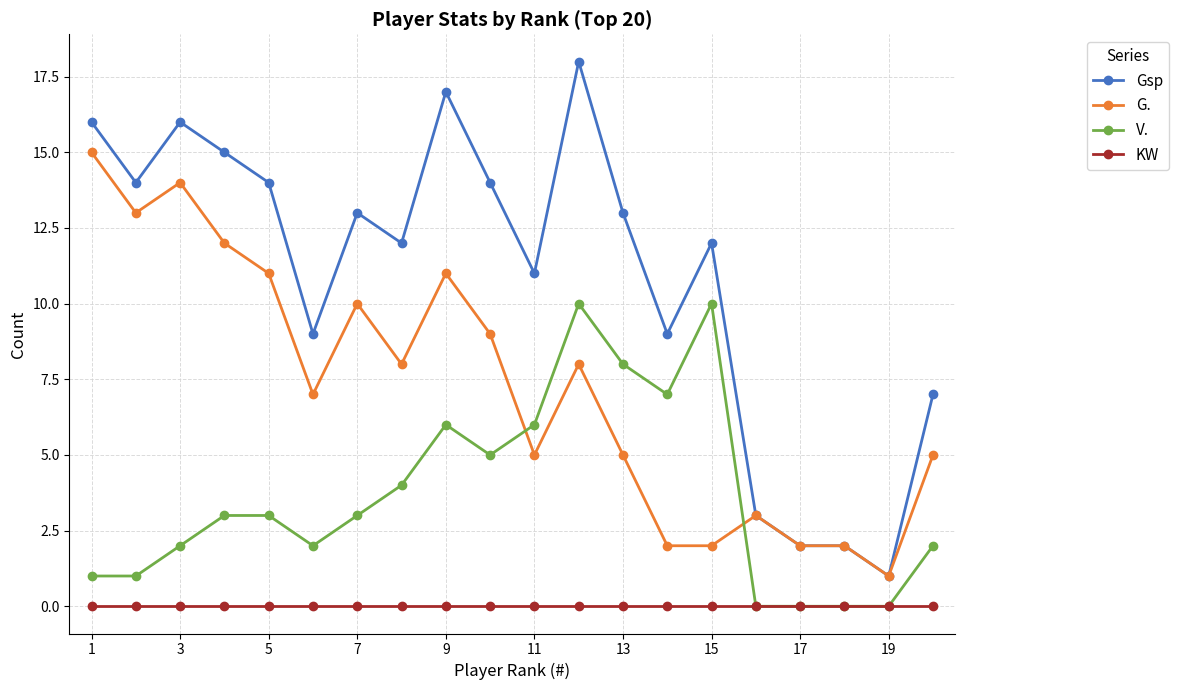

True or false: G. and V. cross at least once.

True